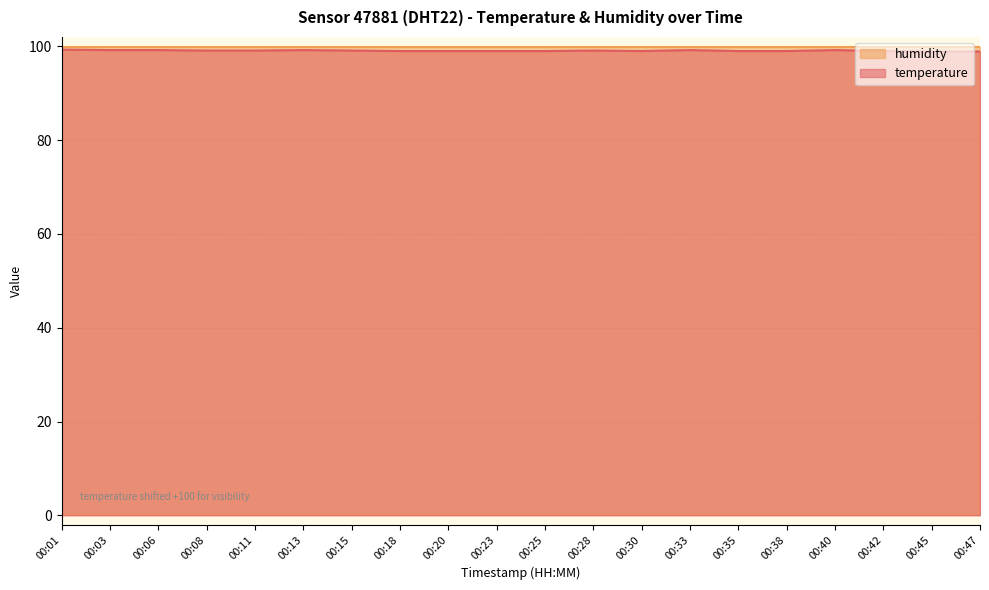

What is the value of the 19th point from the left?

98.9